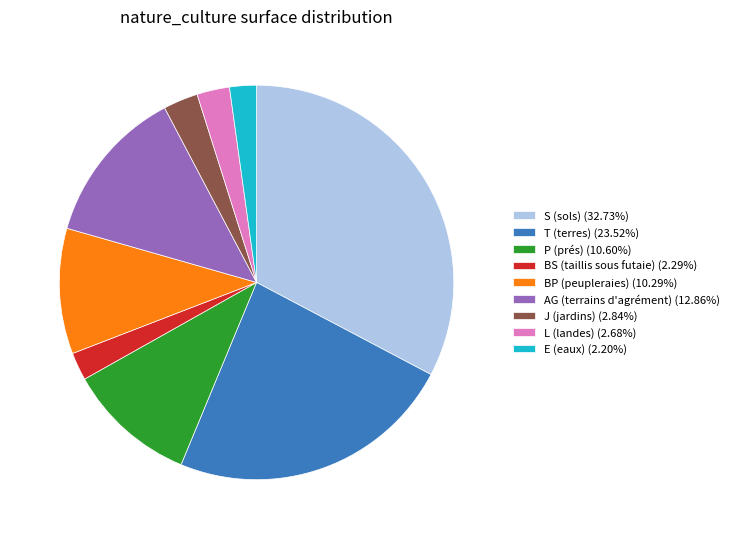

Does any single category account for the majority?

No